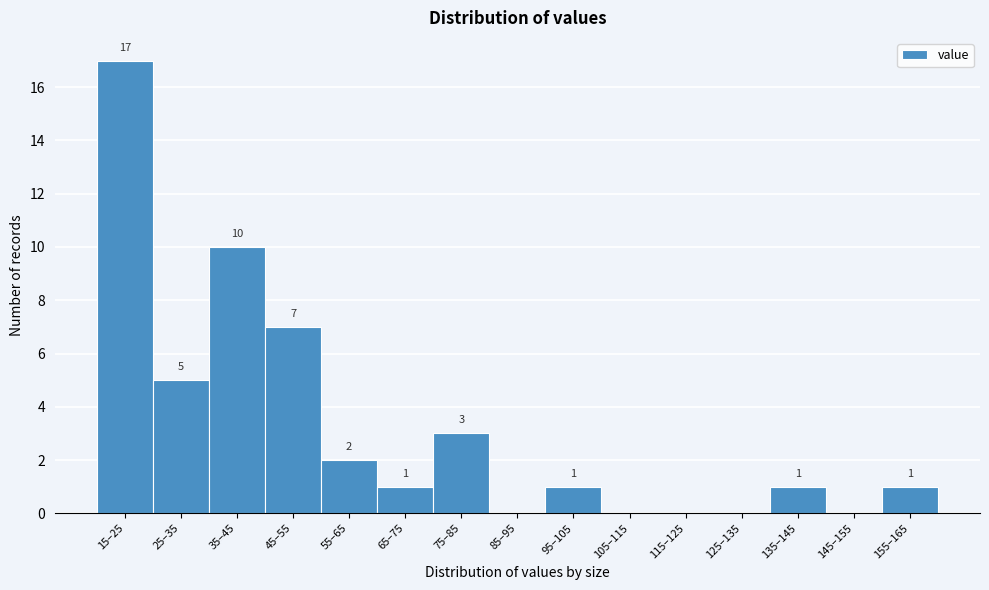

Reading right to left, list all the values displayed in this chart.

155–165=1	145–155=0	135–145=1	125–135=0	115–125=0	105–115=0	95–105=1	85–95=0	75–85=3	65–75=1	55–65=2	45–55=7	35–45=10	25–35=5	15–25=17